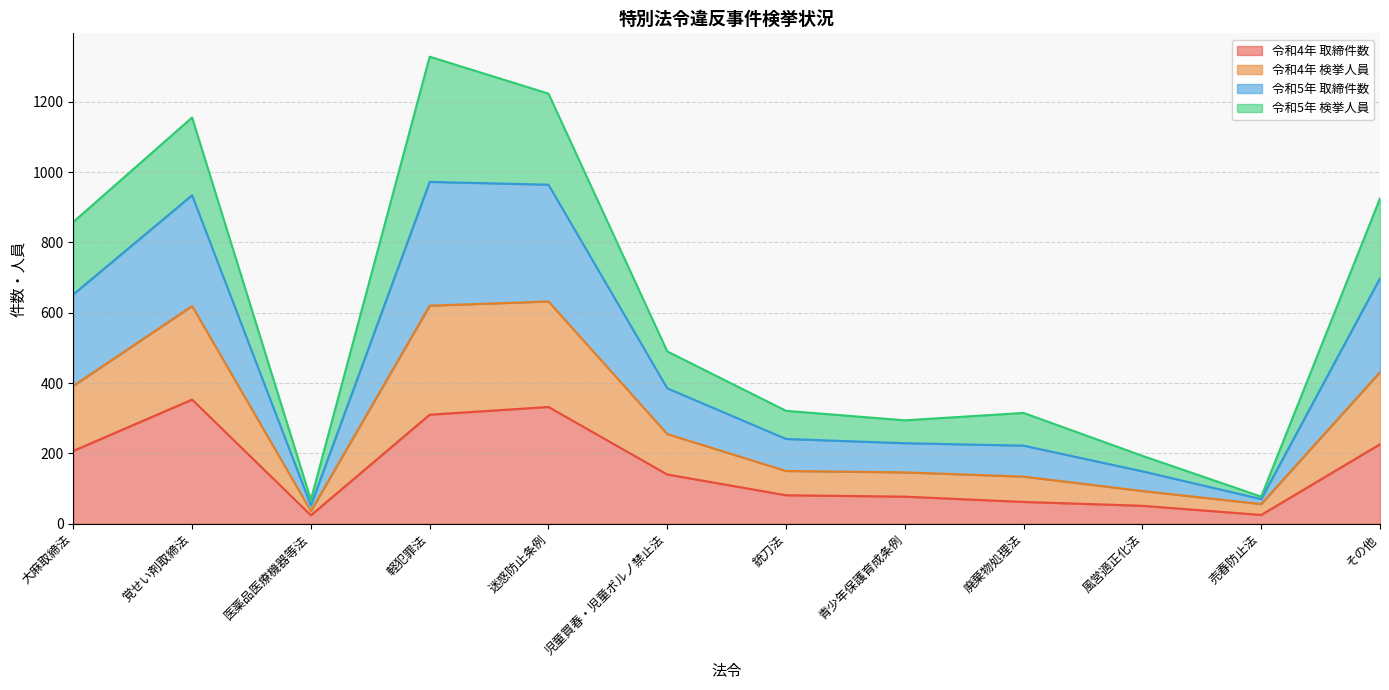

What is the total value across all series at 廃棄物処理法?

315